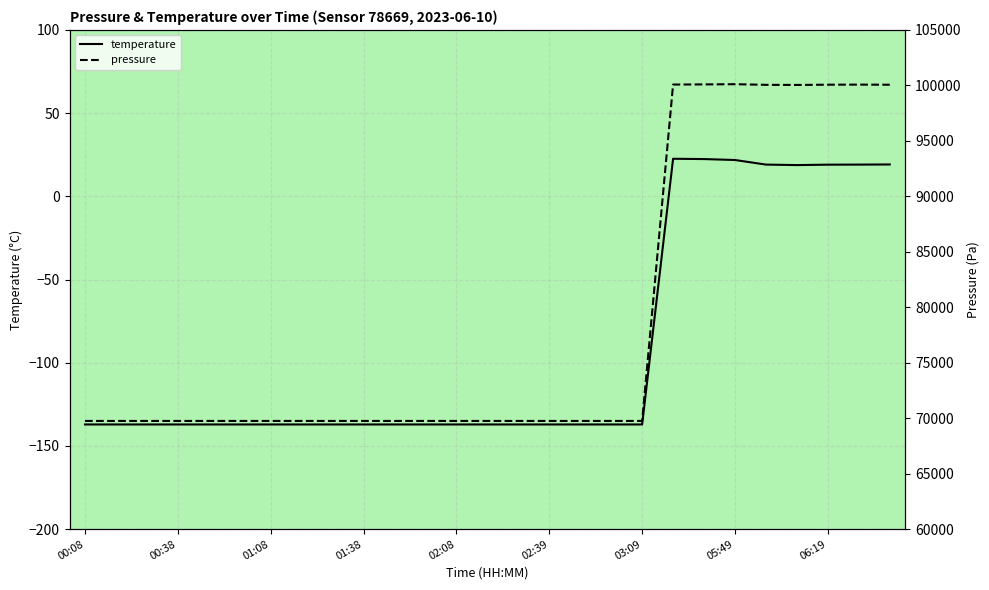

At how many categories does at least one series exceed 3991?

27